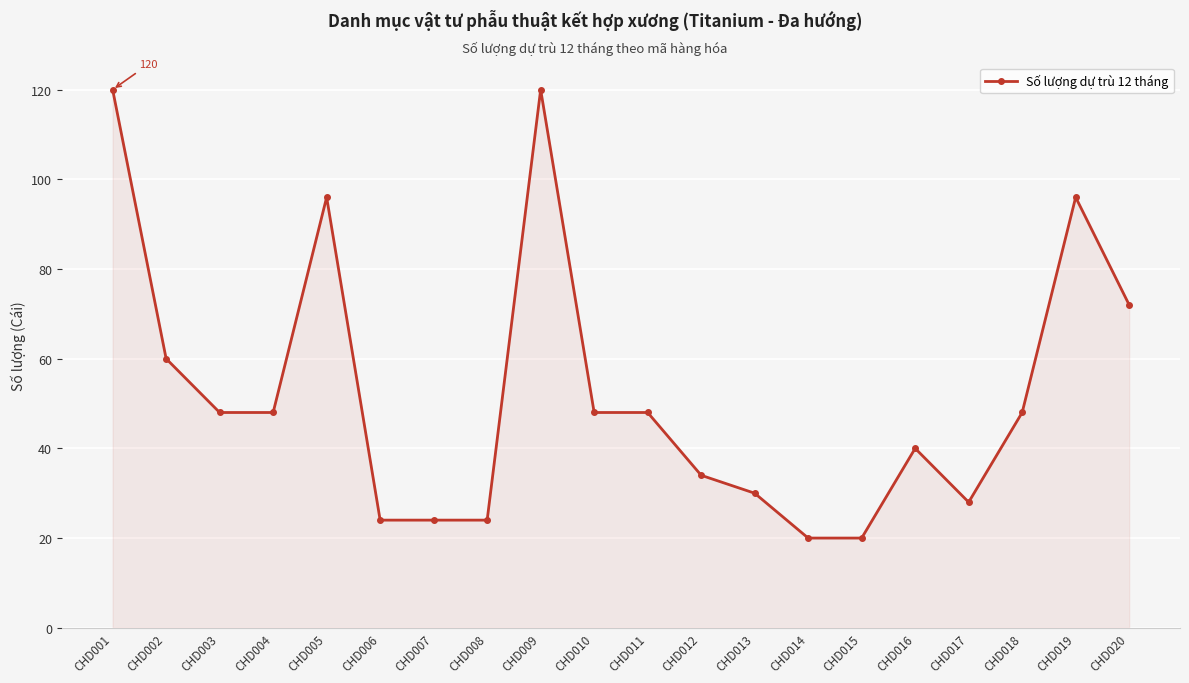

What is the change in value from CHD009 to CHD016?

-80